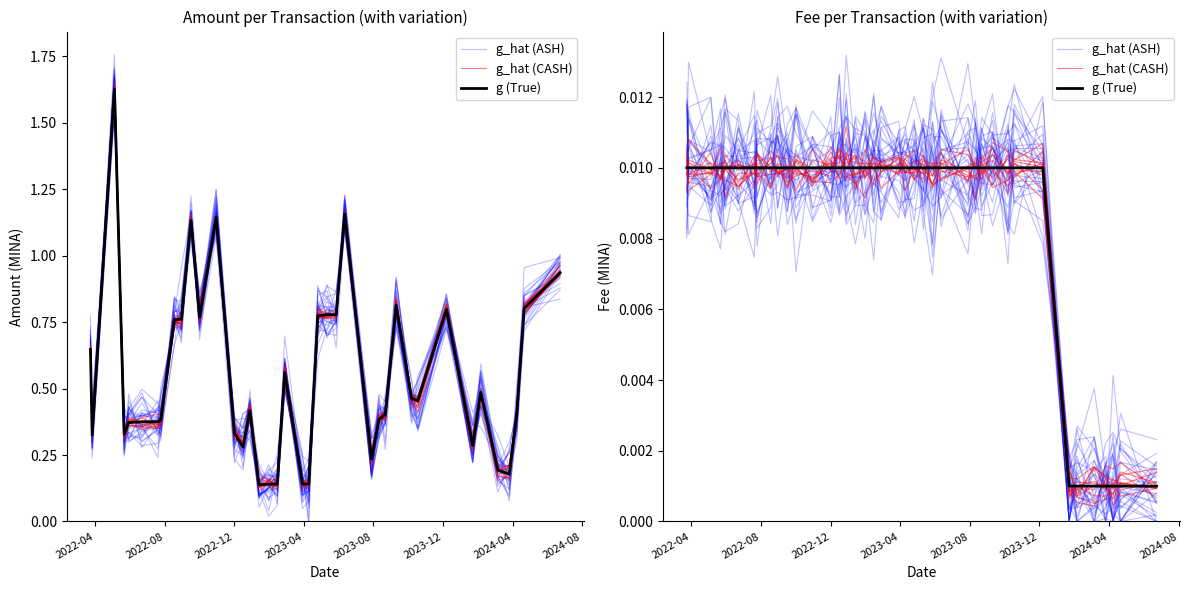

How many values in the g_hat (ASH) series exceed 0?

39